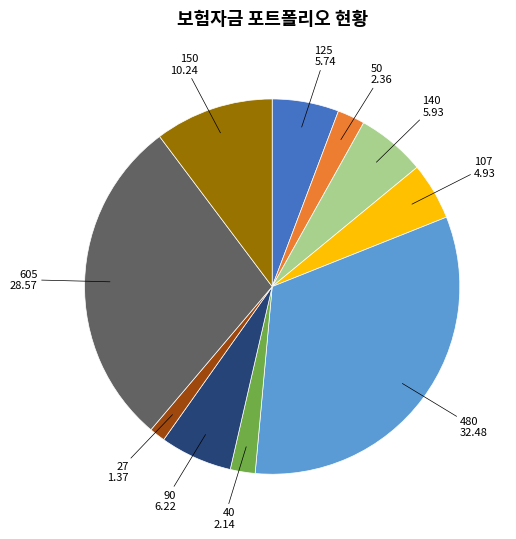

Is there a majority slice in this chart?

No